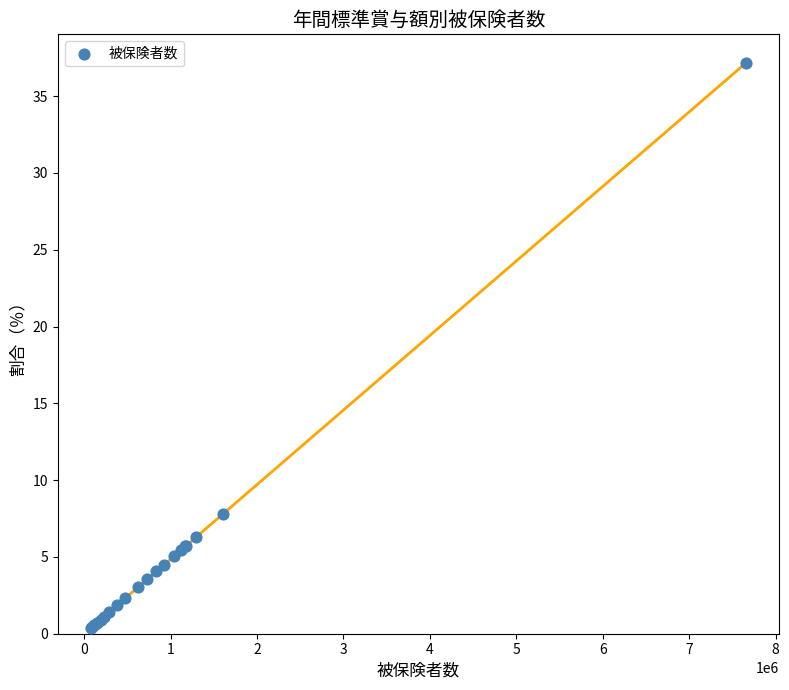

What Y value in the scatter plot is closest to 18?

7.8